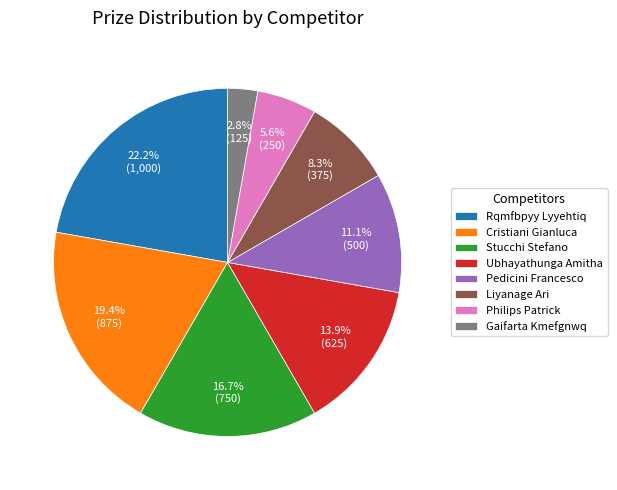

To the nearest percent, what is the average slice percentage?

12%